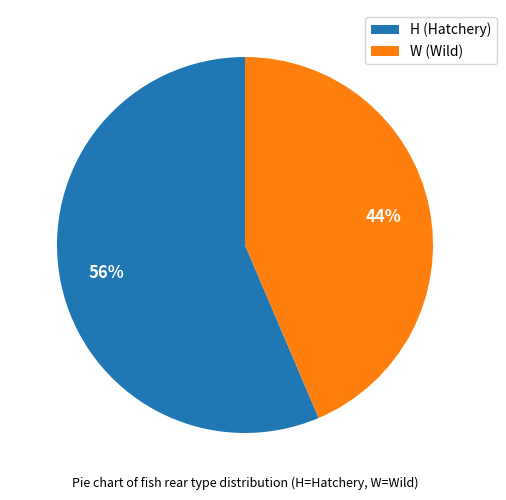

To the nearest percent, what is the combined percentage of H (Hatchery) and W (Wild)?

100%